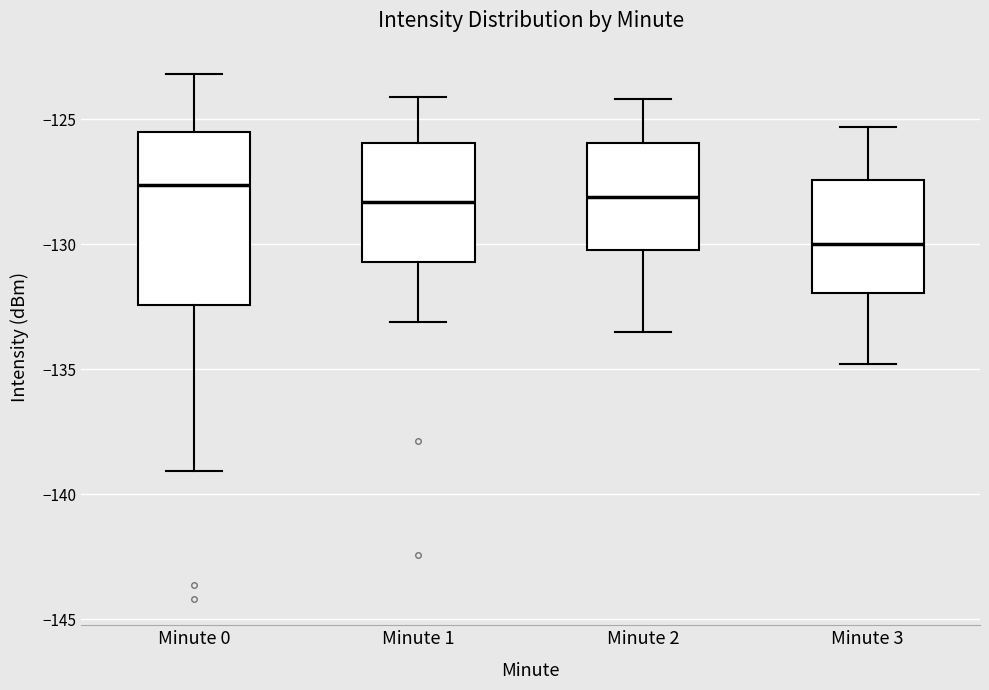

Reading left to right, transcribe this box plot: for each box, give where its median line is, the range the box spans, and where its two whiskers end, as read against the y-axis. The values are not printed on the chart, so give them approximately, as read against the axis.

Minute 0: median -127.5, box -132.5 to -125.5, whiskers -139.0 to -123.0
Minute 1: median -128.5, box -130.5 to -126.0, whiskers -133.0 to -124.0
Minute 2: median -128.0, box -130.0 to -126.0, whiskers -133.5 to -124.0
Minute 3: median -130.0, box -132.0 to -127.5, whiskers -135.0 to -125.5